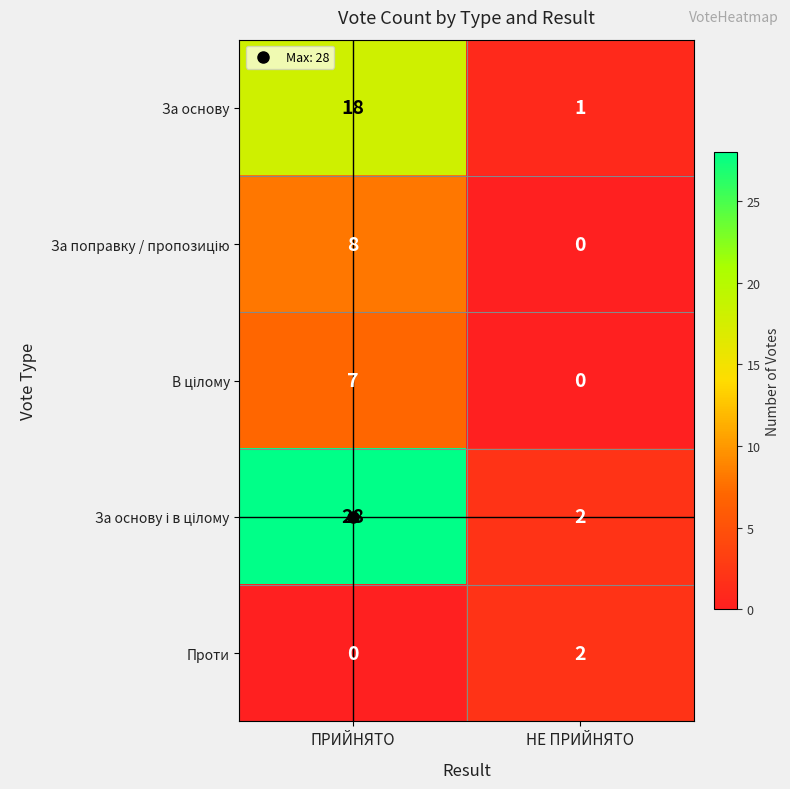

Where is За основу nearest to the value 9?

НЕ ПРИЙНЯТО